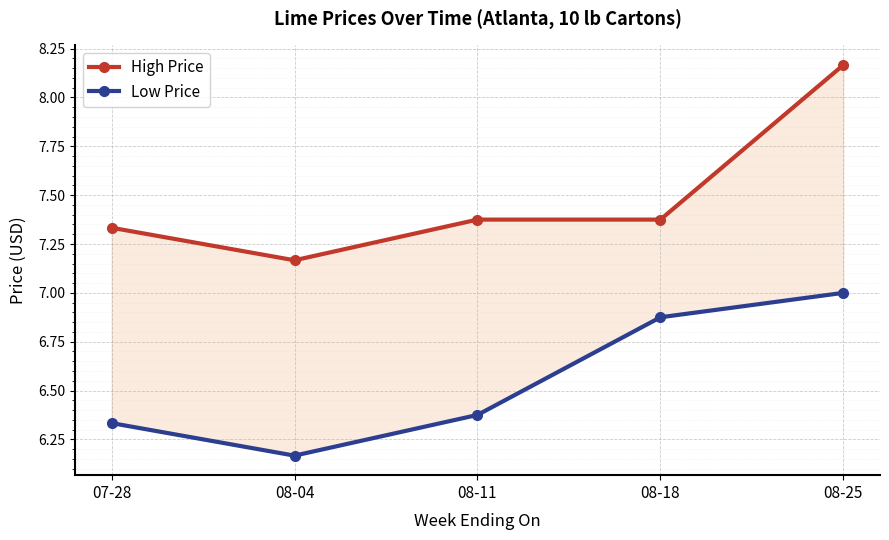

What is the spread (max minus min) of values at 08-18?

0.5